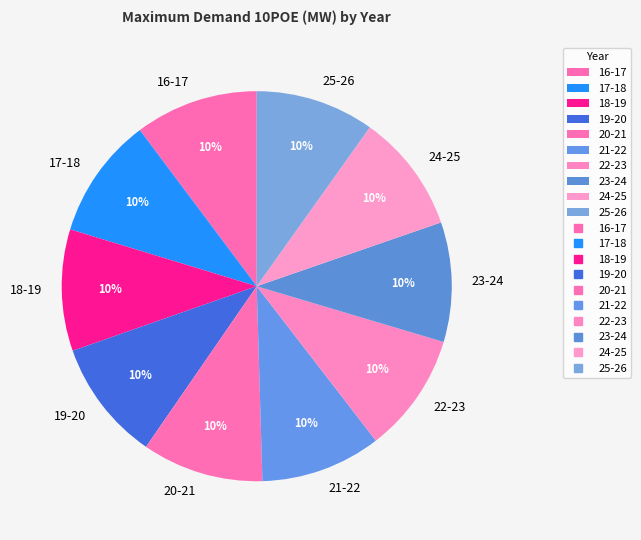

What is the ratio of the value at 24-25 to the value at 23-24?

1.0